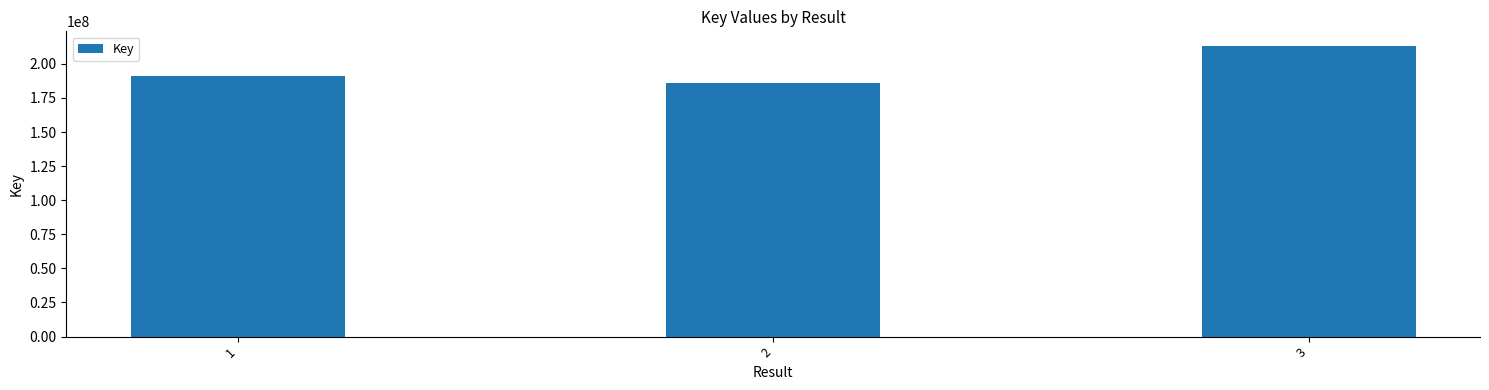

Does the chart contain any negative values?

No